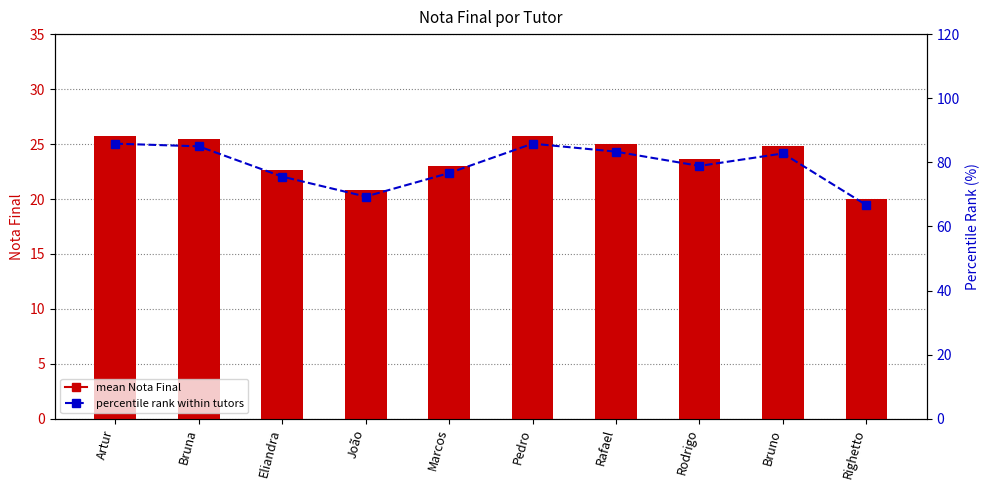

What is the maximum value for mean Nota Final?

25.8